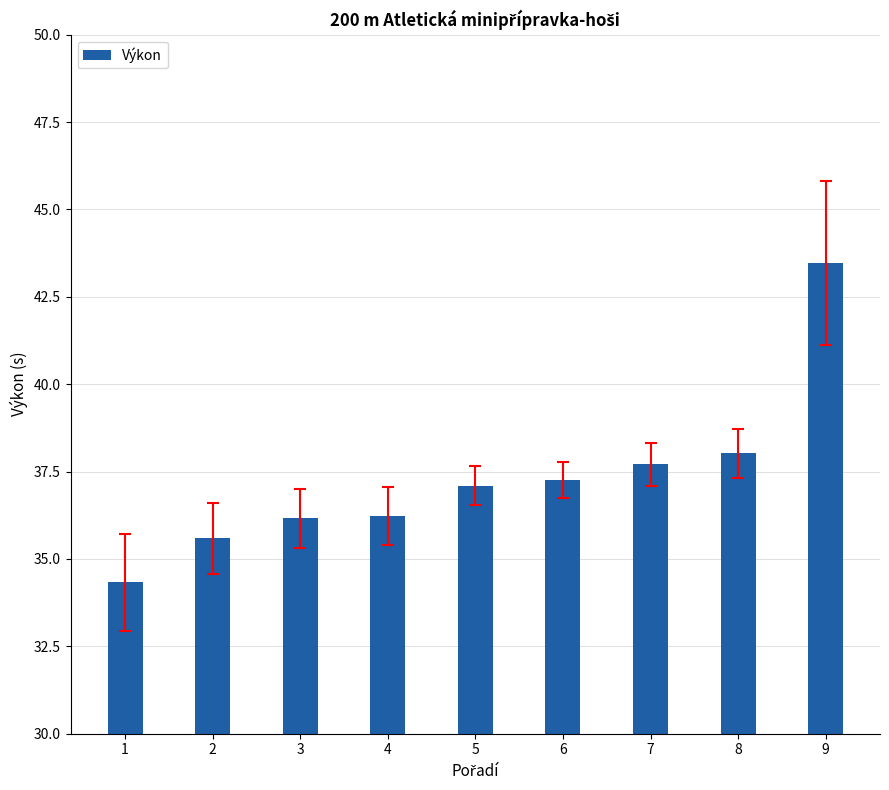

Reading left to right, what are all the values shown in this chart?

34.3	35.6	36.2	36.2	37.1	37.3	37.7	38.0	43.5